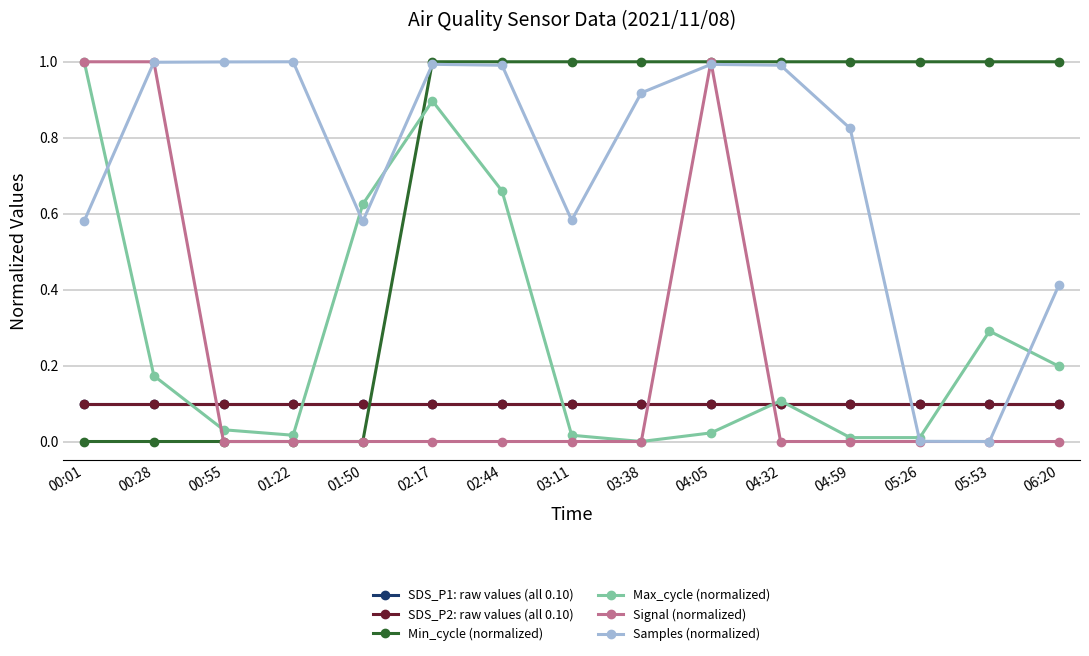

Reading right to left, transcribe all the data shown in this chart.

SDS_P1: raw values (all 0.10): 06:20=0.1	05:53=0.1	05:26=0.1	04:59=0.1	04:32=0.1	04:05=0.1	03:38=0.1	03:11=0.1	02:44=0.1	02:17=0.1	01:50=0.1	01:22=0.1	00:55=0.1	00:28=0.1	00:01=0.1
SDS_P2: raw values (all 0.10): 06:20=0.1	05:53=0.1	05:26=0.1	04:59=0.1	04:32=0.1	04:05=0.1	03:38=0.1	03:11=0.1	02:44=0.1	02:17=0.1	01:50=0.1	01:22=0.1	00:55=0.1	00:28=0.1	00:01=0.1
Min_cycle (normalized): 06:20=1.0	05:53=1.0	05:26=1.0	04:59=1.0	04:32=1.0	04:05=1.0	03:38=1.0	03:11=1.0	02:44=1.0	02:17=1.0	01:50=0.0	01:22=0.0	00:55=0.0	00:28=0.0	00:01=0.0
Max_cycle (normalized): 06:20=0.2	05:53=0.3	05:26=0.0	04:59=0.0	04:32=0.1	04:05=0.0	03:38=0.0	03:11=0.0	02:44=0.7	02:17=0.9	01:50=0.6	01:22=0.0	00:55=0.0	00:28=0.2	00:01=1.0
Signal (normalized): 06:20=0.0	05:53=0.0	05:26=0.0	04:59=0.0	04:32=0.0	04:05=1.0	03:38=0.0	03:11=0.0	02:44=0.0	02:17=0.0	01:50=0.0	01:22=0.0	00:55=0.0	00:28=1.0	00:01=1.0
Samples (normalized): 06:20=0.4	05:53=0.0	05:26=0.0	04:59=0.8	04:32=1.0	04:05=1.0	03:38=0.9	03:11=0.6	02:44=1.0	02:17=1.0	01:50=0.6	01:22=1.0	00:55=1.0	00:28=1.0	00:01=0.6